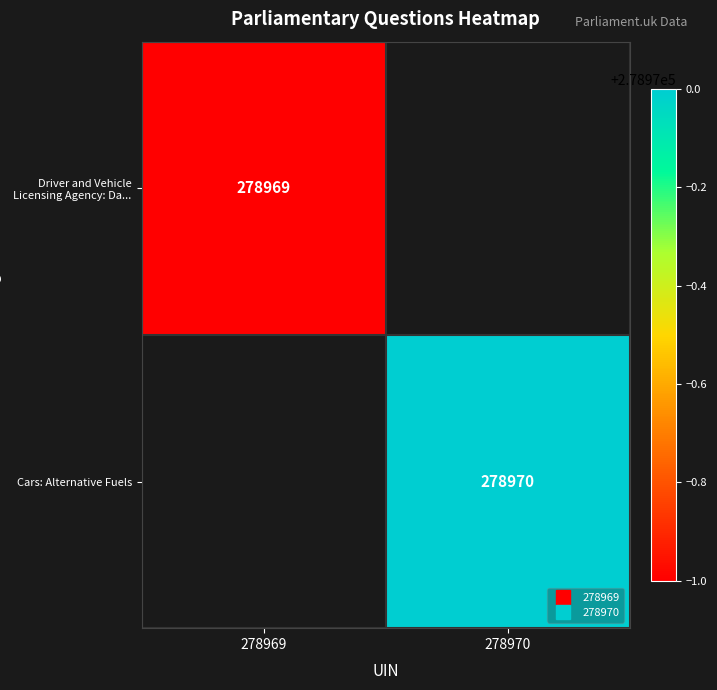

Which series has the widest spread of values?

Driver and Vehicle Licensing Agency: Da...